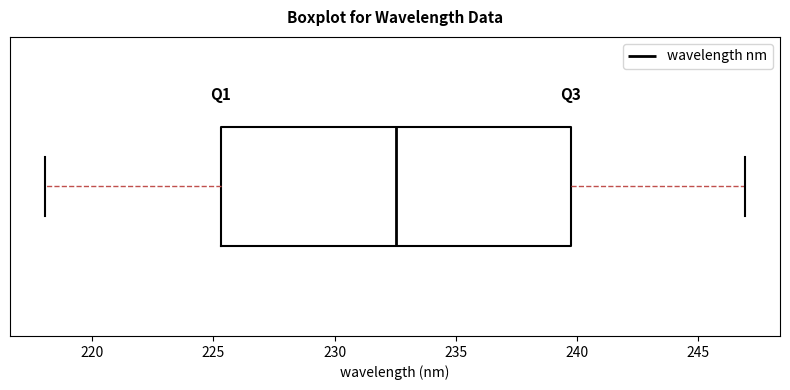

Transcribe this box plot: give where the median line is, the range the box spans, and where the two whiskers end, as read against the x-axis. The values are not printed on the chart, so give them approximately, as read against the axis.

median 232.5, box 225.5 to 239.5, whiskers 218.0 to 247.0